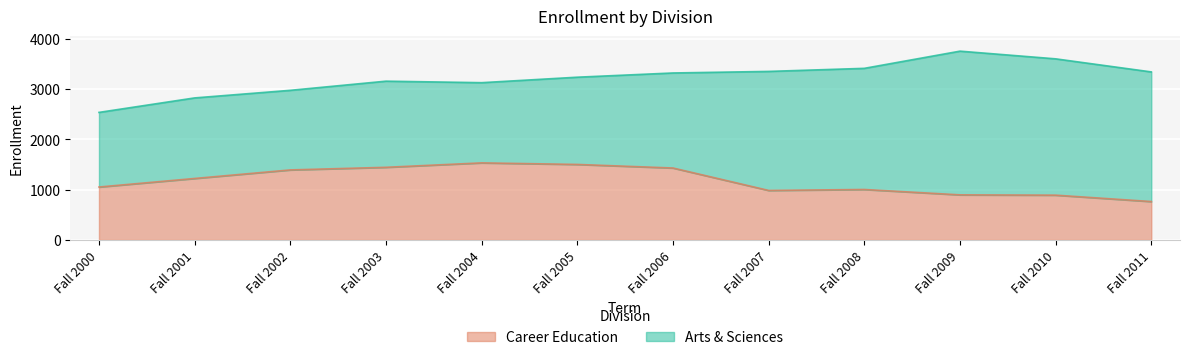

Reading left to right, extract all data points from this chart.

Fall 2000=1052	Fall 2001=1222	Fall 2002=1392	Fall 2003=1444	Fall 2004=1532	Fall 2005=1501	Fall 2006=1430	Fall 2007=984	Fall 2008=1003	Fall 2009=896	Fall 2010=890	Fall 2011=763